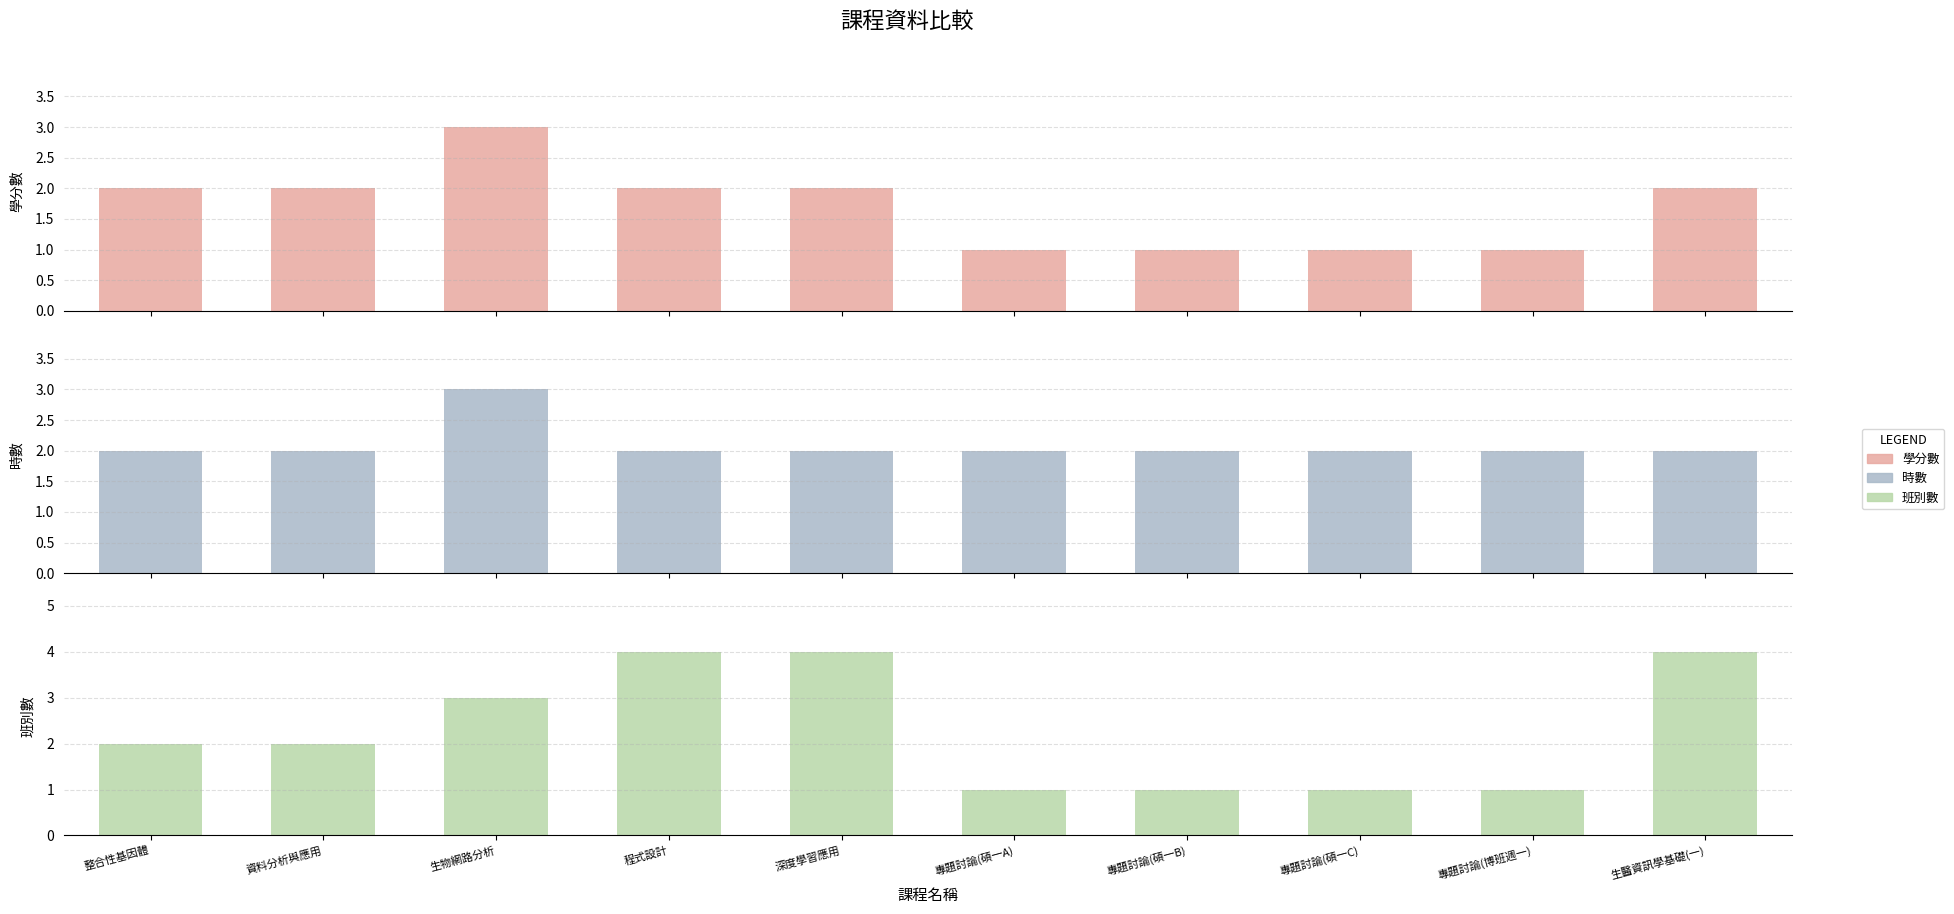

What value does the 時數 series have at 專題討論(碩一A)?

2